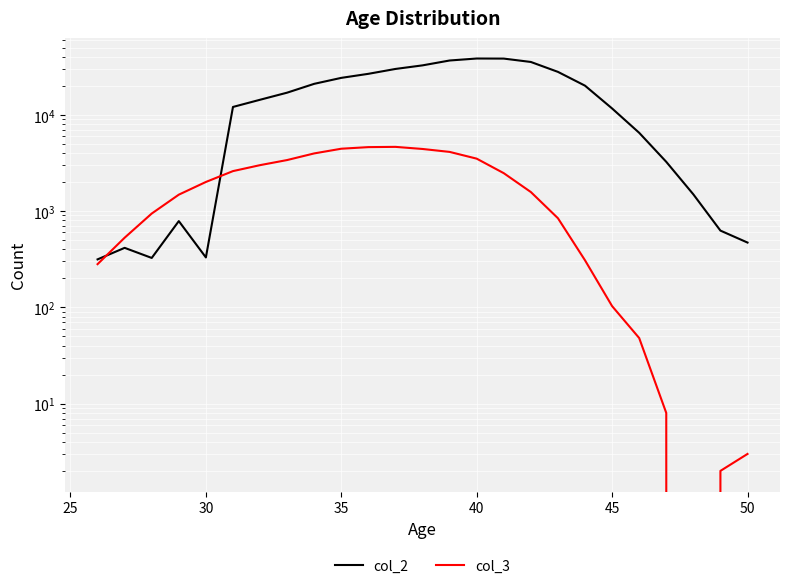

What is the value of the col_2 point at the 16th from the left?

38383